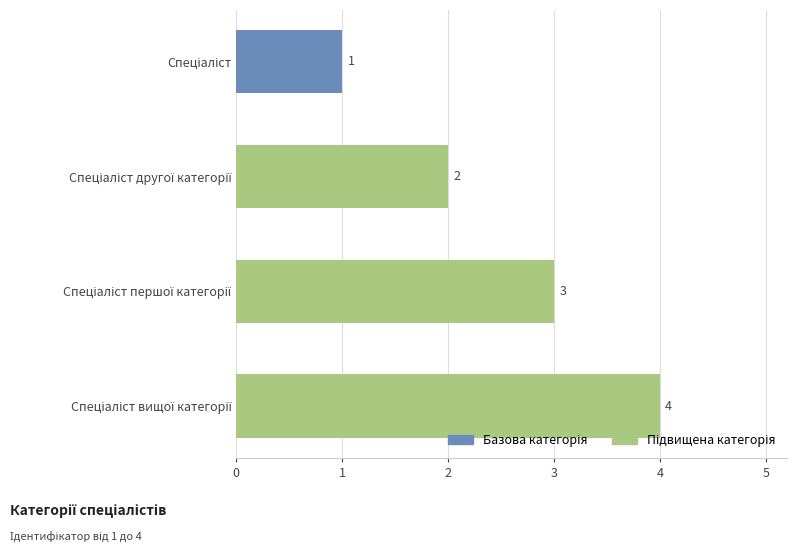

Are the bars grouped side by side (vs. stacked)?

No